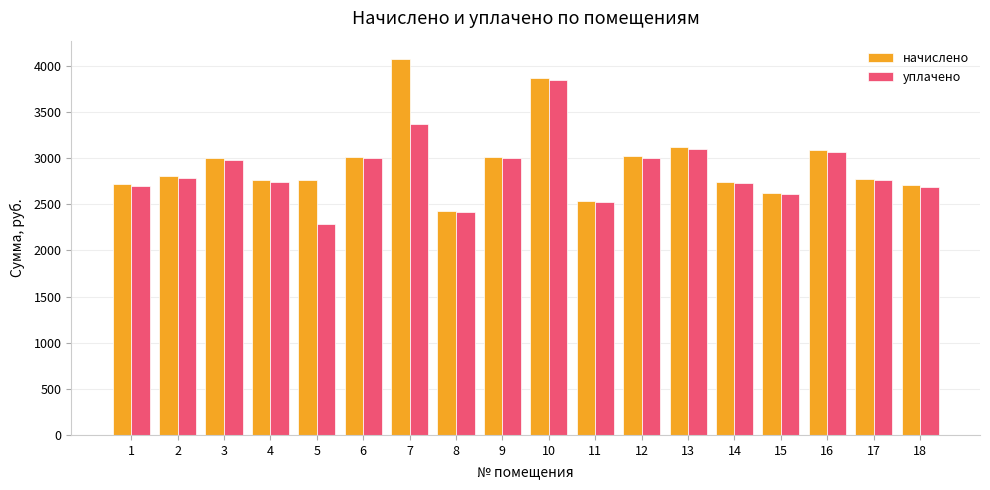

Which label corresponds to the largest value in the chart?

7